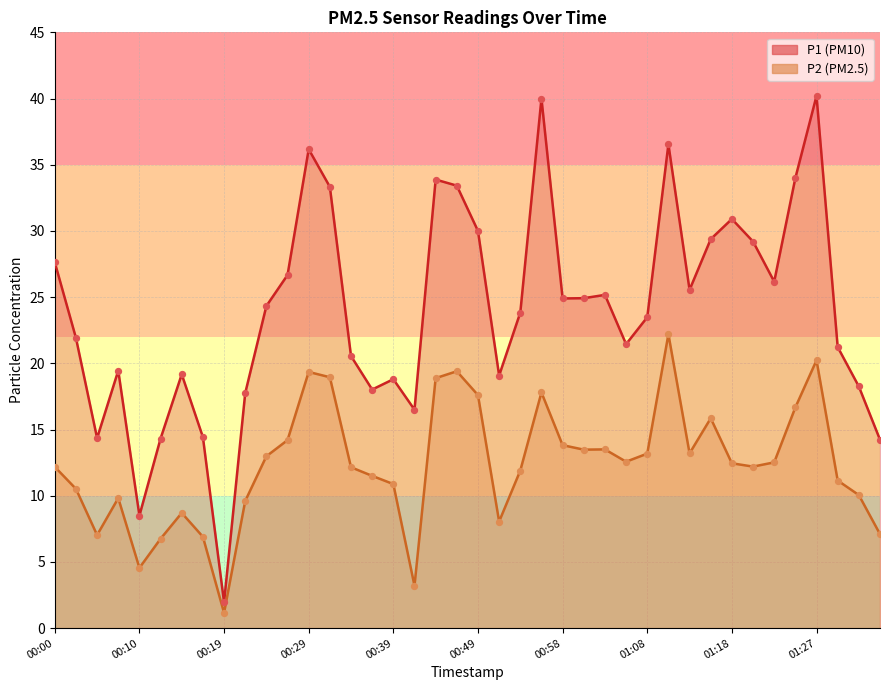

Which series has the largest total across all categories?

P1